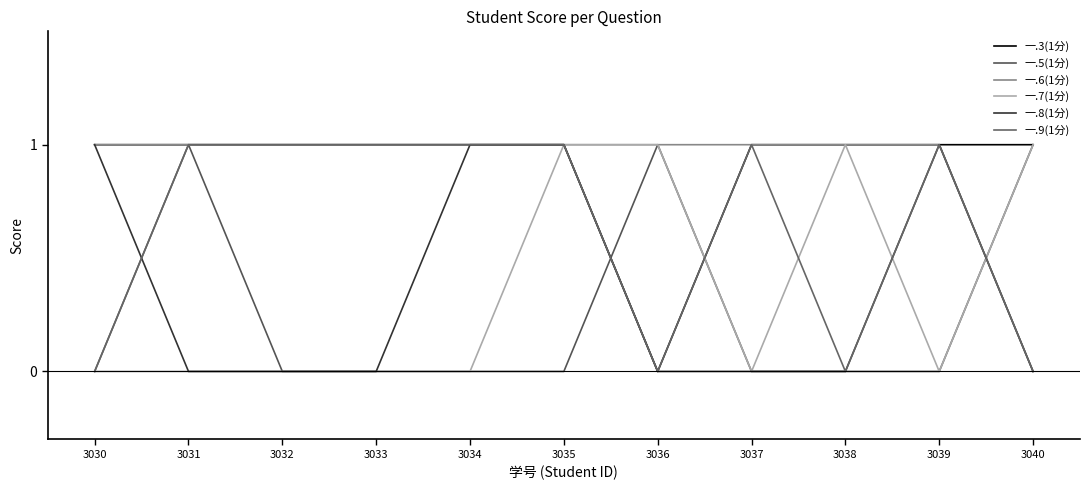

True or false: 一.8(1分) and 一.9(1分) intersect in this chart.

True